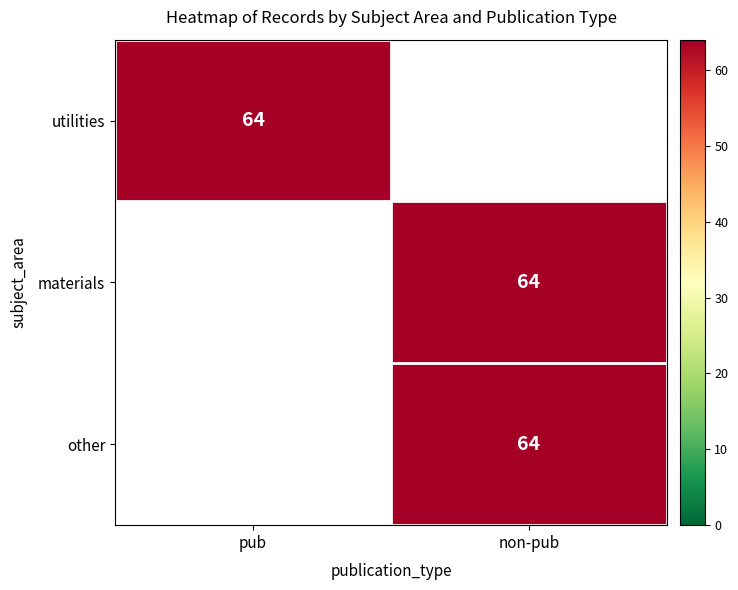

Which series has the largest total across all categories?

utilities